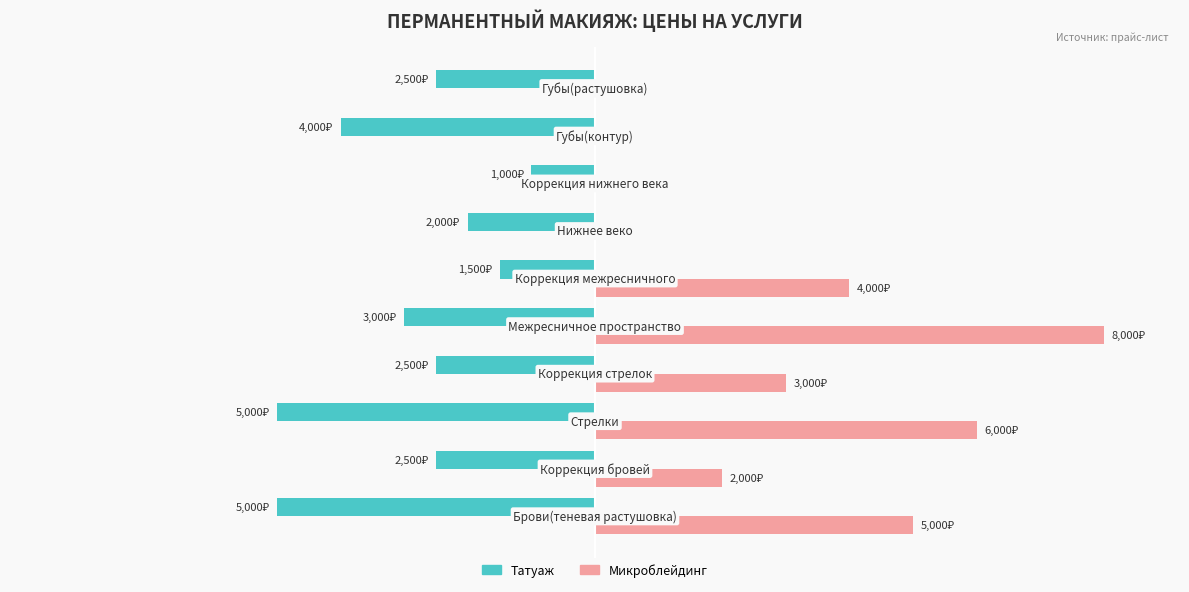

What are all the series names shown in the legend?

Татуаж, Микроблейдинг